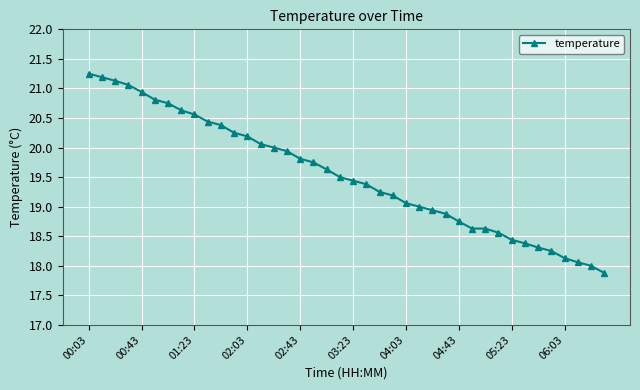

What is the minimum value shown in the chart?

17.9